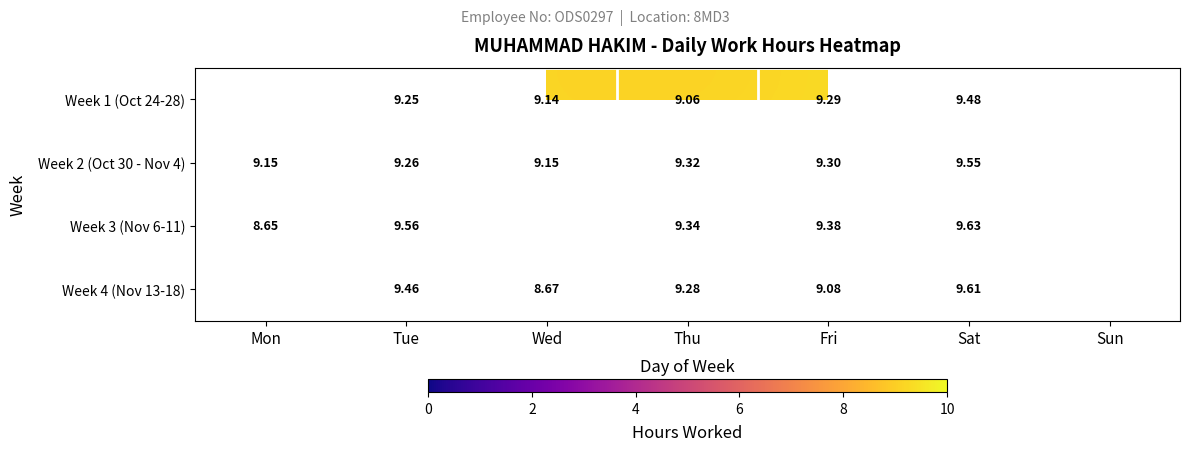

What is the total value across all series at Tue?

37.5